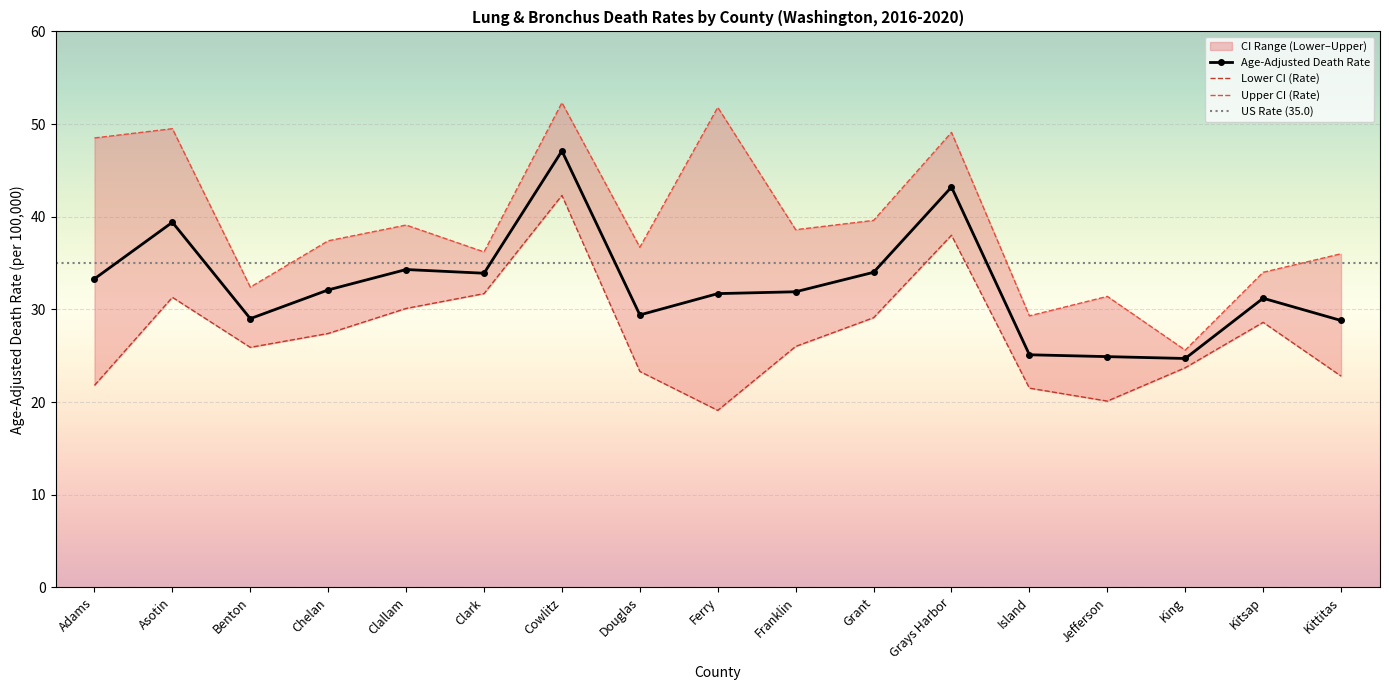

Read the Upper CI (Rate) value at Clallam.

39.1